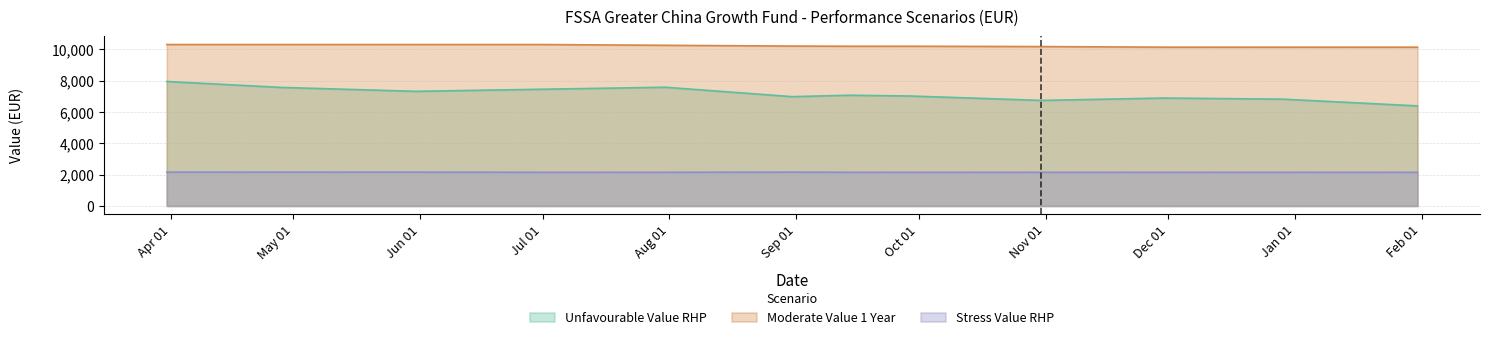

What position from the right is 2023-07-31?

8